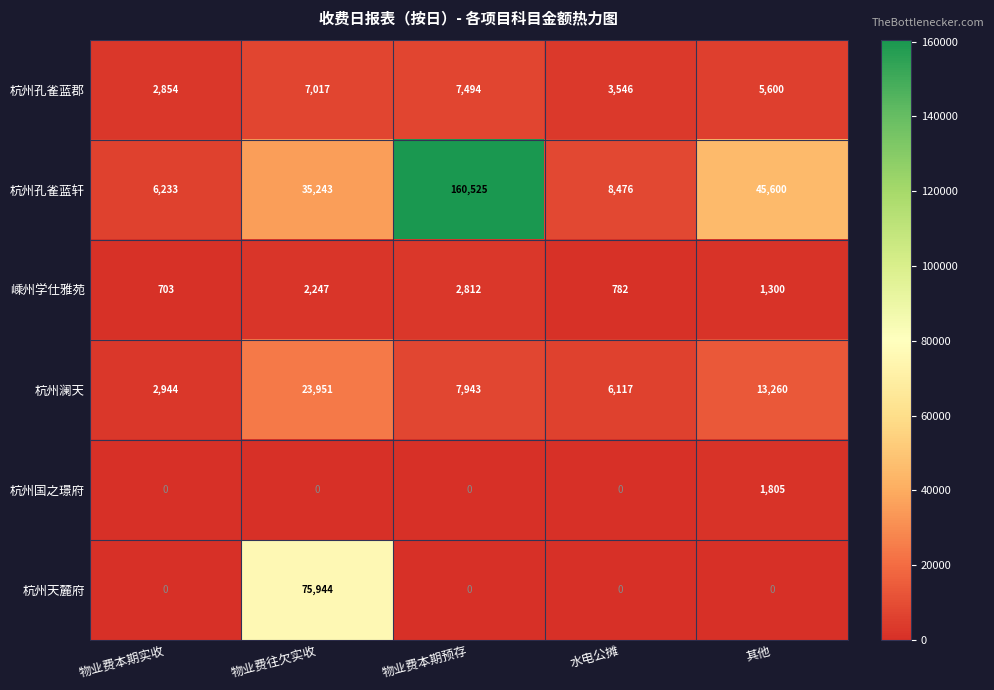

At how many categories does at least one series exceed 70302?

2